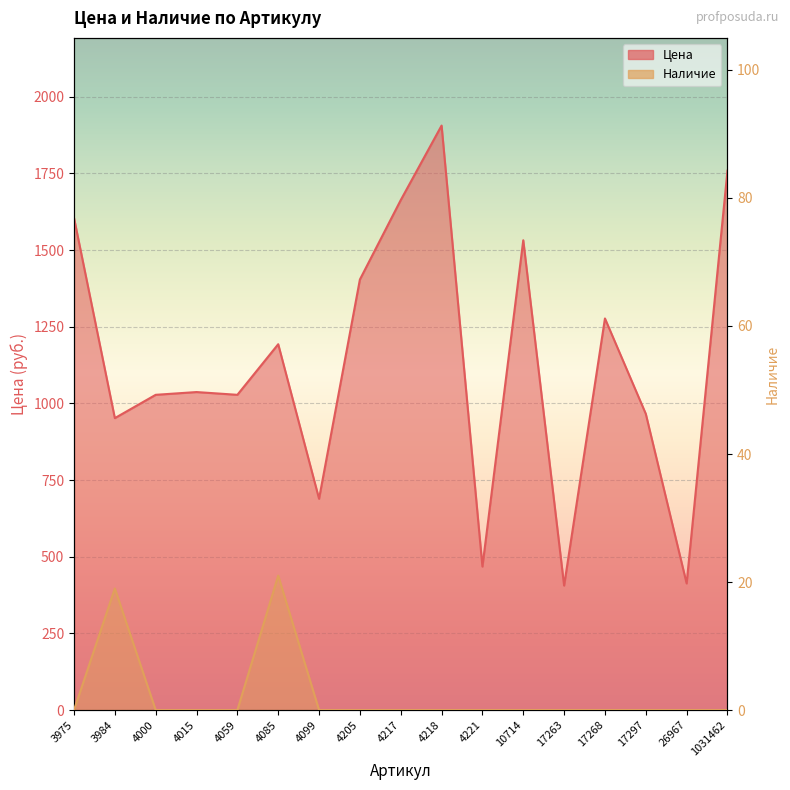

Between 4000 and 4059, which series saw the biggest shift?

Цена